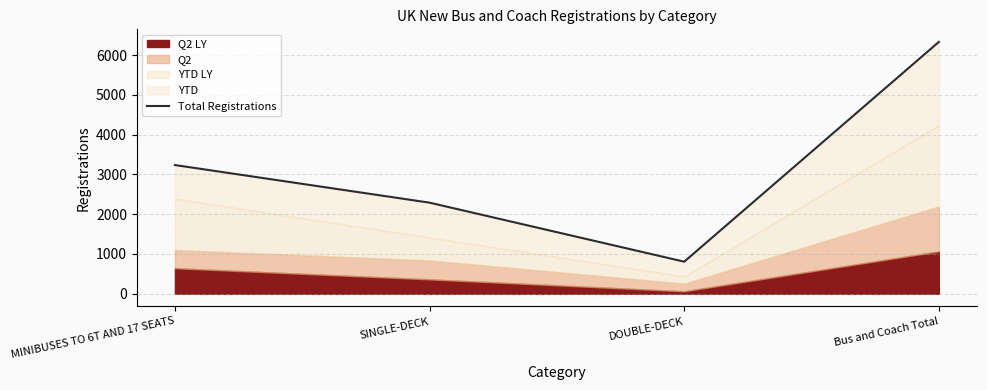

Rank the categories by value from lowest to highest.

DOUBLE-DECK, SINGLE-DECK, MINIBUSES TO 6T AND 17 SEATS, Bus and Coach Total